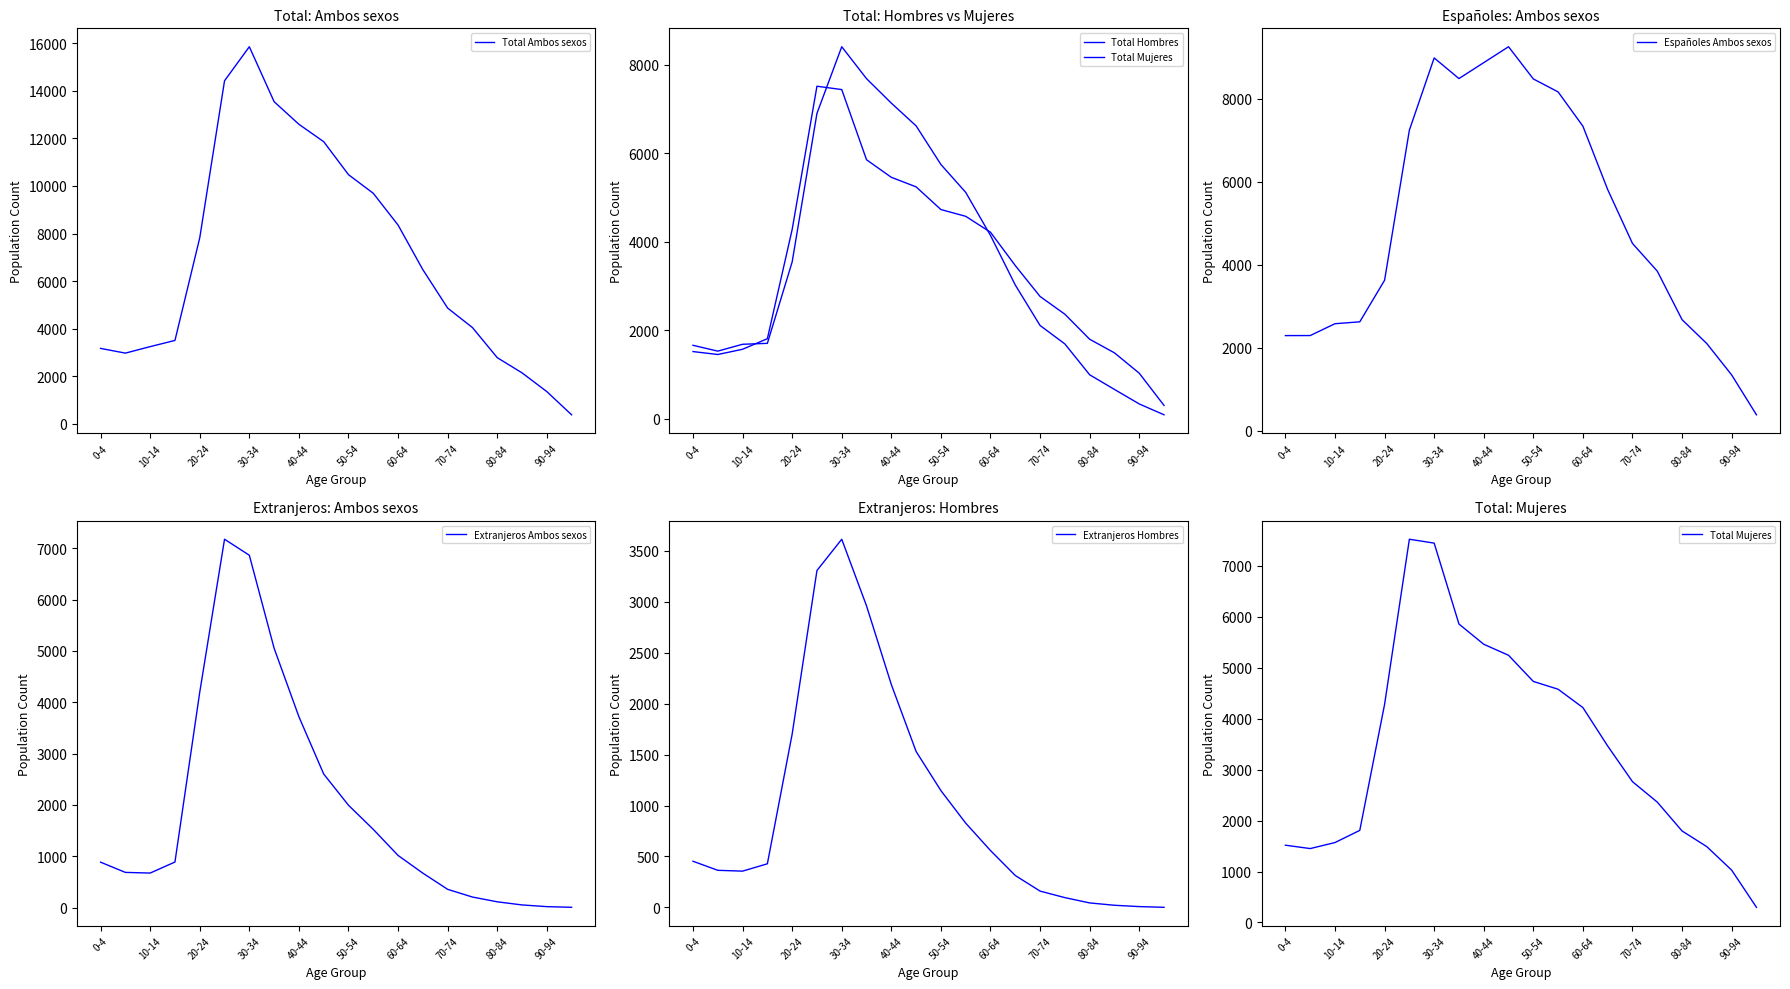

What is the highest value of the Total Ambos sexos series?

15851